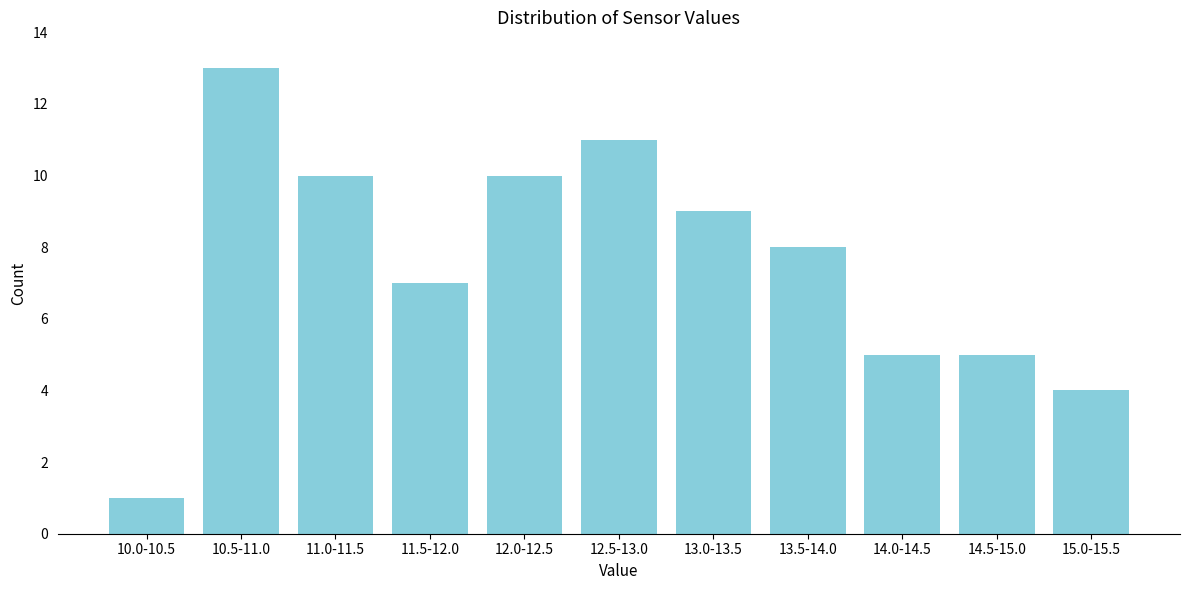

Reading left to right, extract all data points from this chart.

1	13	10	7	10	11	9	8	5	5	4